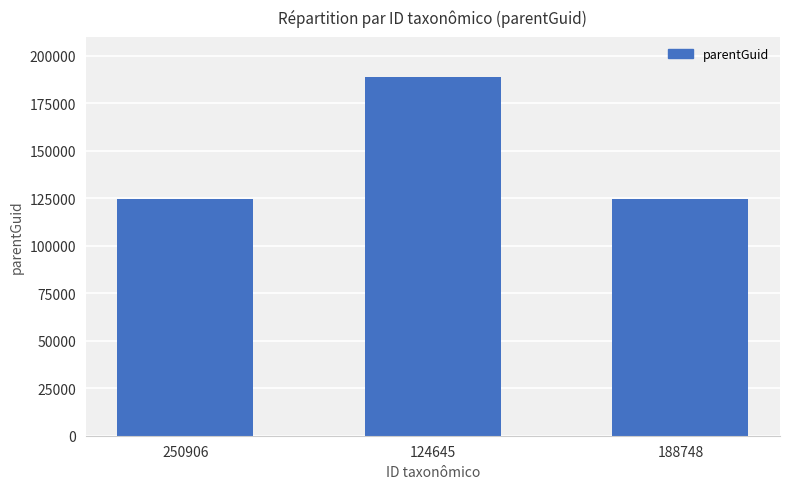

What is the maximum value shown in the chart?

188742